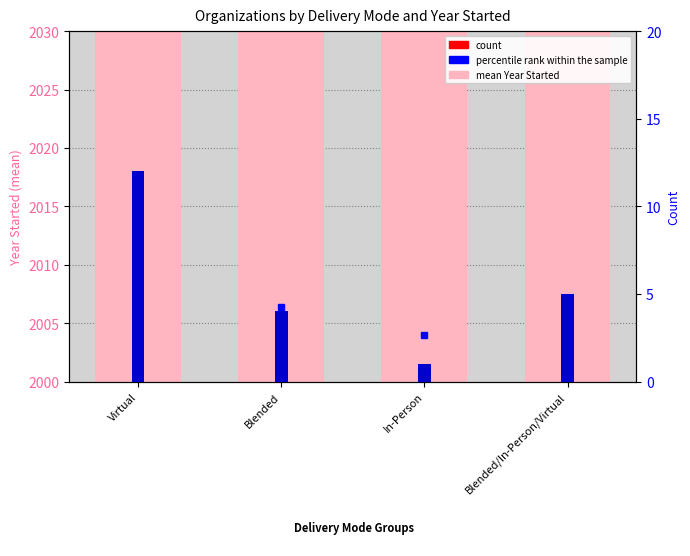

At which label is count closest to 6?

Blended/In-Person/Virtual